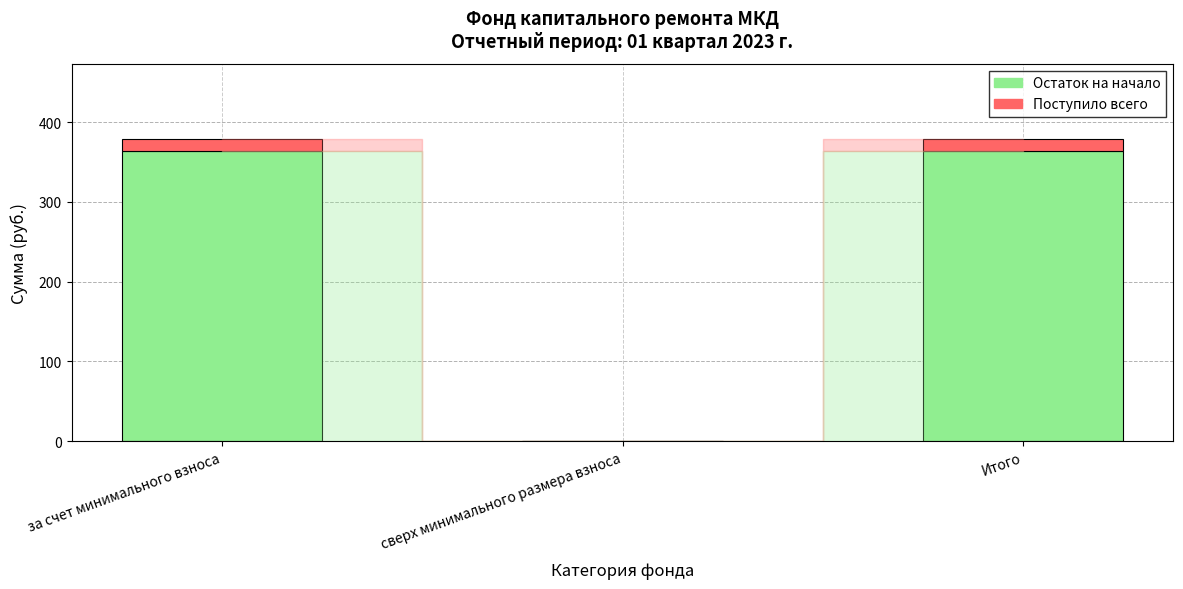

Reading left to right, transcribe the values for Остаток на начало.

за счет минимального взноса=364.0	сверх минимального размера взноса=0.0	Итого=364.0